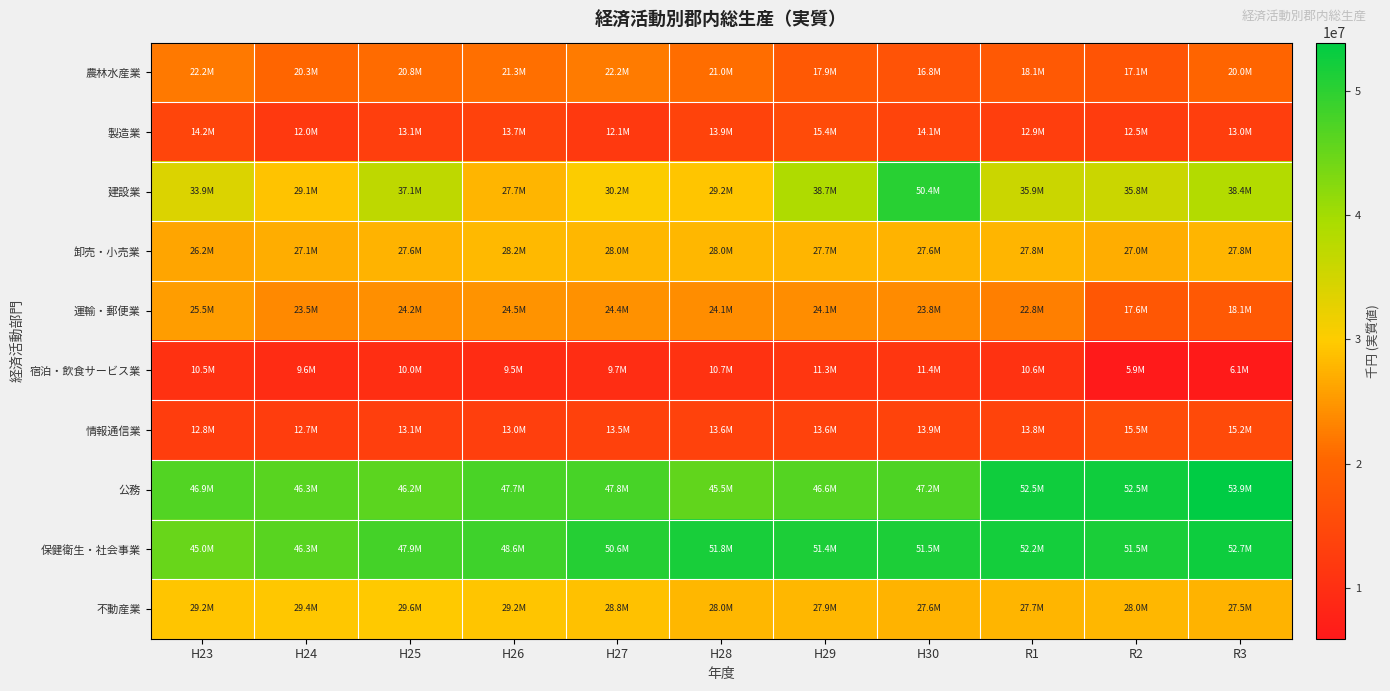

Reading left to right, list all the values displayed in this chart.

農林水産業: H23=22198650	H24=20253507	H25=20797380	H26=21254808	H27=22218670	H28=20953504	H29=17901581	H30=16785723	R1=18050174	R2=17083862	R3=19964308
製造業: H23=14187665	H24=11984962	H25=13140293	H26=13735275	H27=12063958	H28=13917540	H29=15380834	H30=14089678	R1=12853883	R2=12484240	R3=12987101
建設業: H23=33901357	H24=29099996	H25=37121909	H26=27733820	H27=30194158	H28=29218341	H29=38722569	H30=50378884	R1=35861742	R2=35800288	R3=38392870
卸売・小売業: H23=26167022	H24=27076306	H25=27613518	H26=28153958	H27=27979782	H28=27963313	H29=27699996	H30=27619771	R1=27771399	R2=27001183	R3=27757684
運輸・郵便業: H23=25456461	H24=23549428	H25=24210352	H26=24548798	H27=24368840	H28=24077174	H29=24050484	H30=23800255	R1=22751330	R2=17630165	R3=18064783
宿泊・飲食サービス業: H23=10477142	H24=9550102	H25=9992198	H26=9544964	H27=9699705	H28=10705658	H29=11333285	H30=11438995	R1=10619545	R2=5889841	R3=6084490
情報通信業: H23=12816911	H24=12652721	H25=13109181	H26=13026176	H27=13486956	H28=13616901	H29=13638715	H30=13931886	R1=13777606	R2=15495548	R3=15187407
公務: H23=46871176	H24=46345740	H25=46199291	H26=47709260	H27=47812068	H28=45513027	H29=46646589	H30=47243011	R1=52489349	R2=52516672	R3=53906362
保健衛生・社会事業: H23=45002683	H24=46261783	H25=47943760	H26=48619535	H27=50563466	H28=51756768	H29=51395831	H30=51457420	R1=52211096	R2=51517147	R3=52679531
不動産業: H23=29242587	H24=29445731	H25=29621977	H26=29196359	H27=28813697	H28=28012063	H29=27905559	H30=27589496	R1=27725258	R2=27956115	R3=27519054